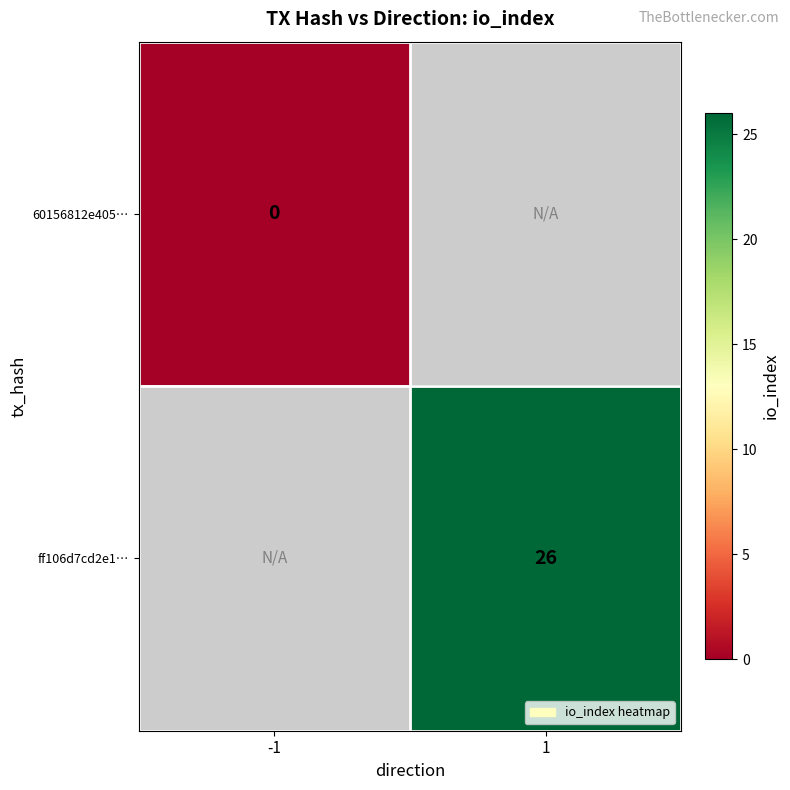

At which category does the chart reach its minimum across all series?

-1